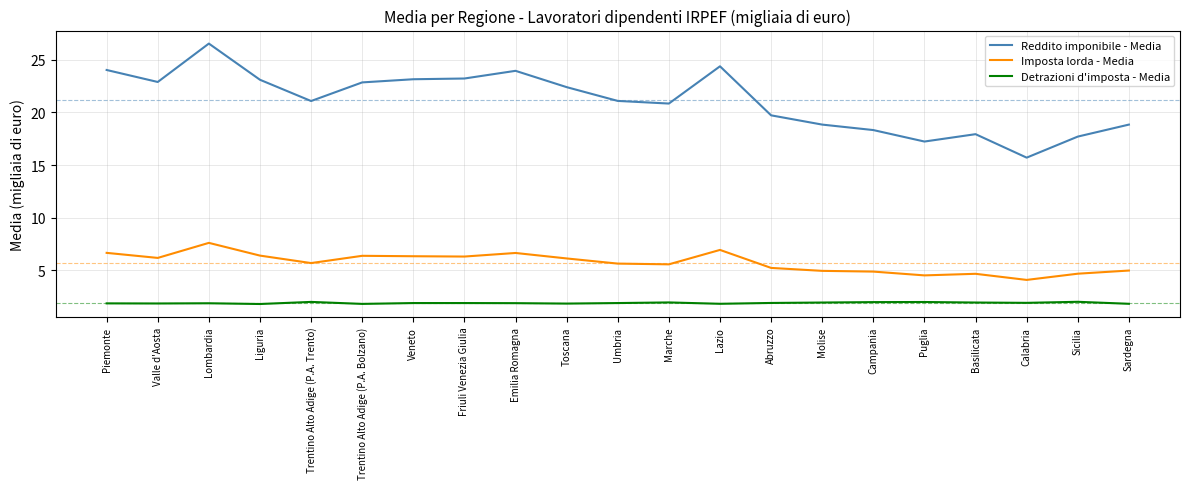

Rank the series at Basilicata from lowest to highest value.

Detrazioni d'imposta - Media, Imposta lorda - Media, Reddito imponibile - Media